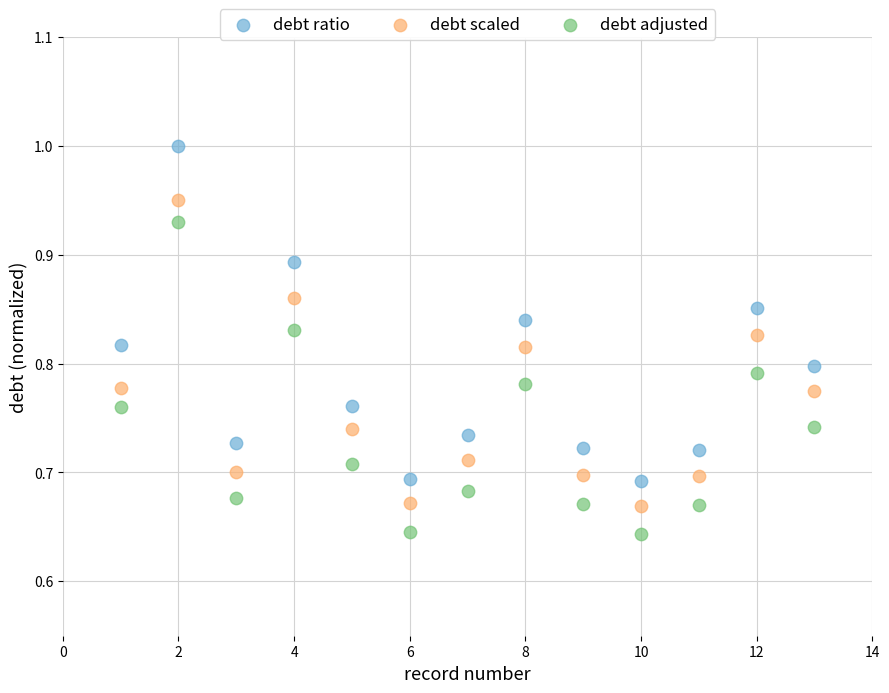

Which series reaches the minimum Y coordinate?

debt adjusted